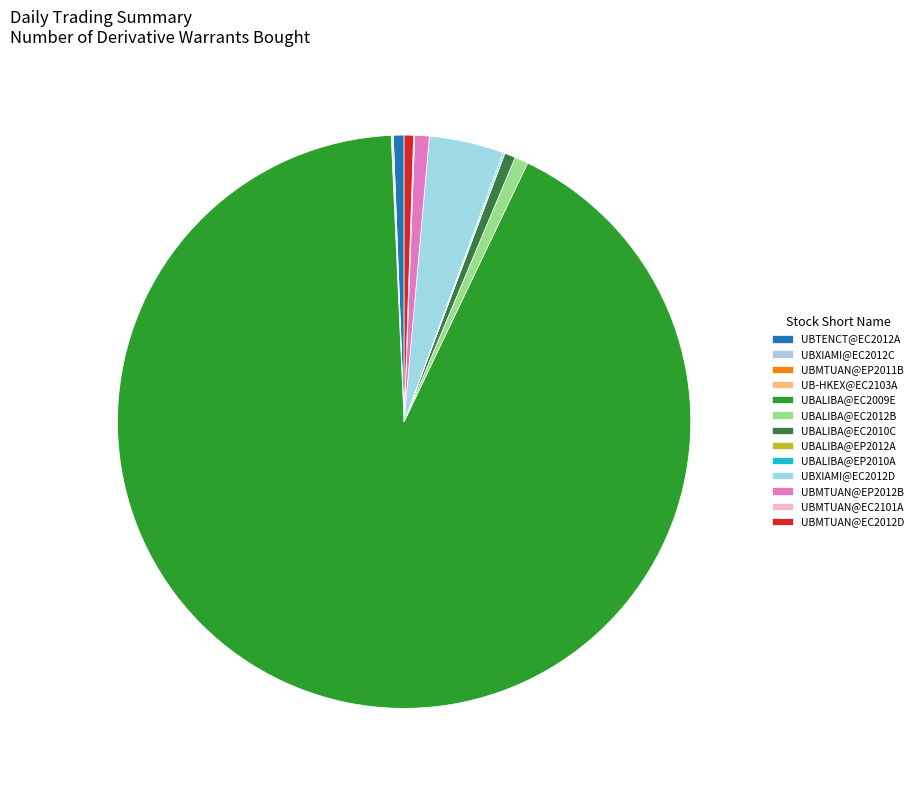

What percentage do UBMTUAN@EC2012D and UB-HKEX@EC2103A together represent?

0.5%